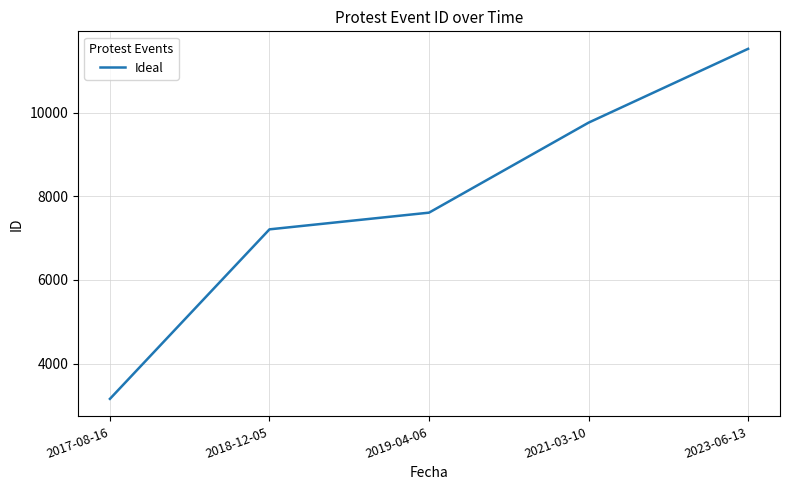

What is the change in value from 2018-12-05 to 2019-04-06?

+399